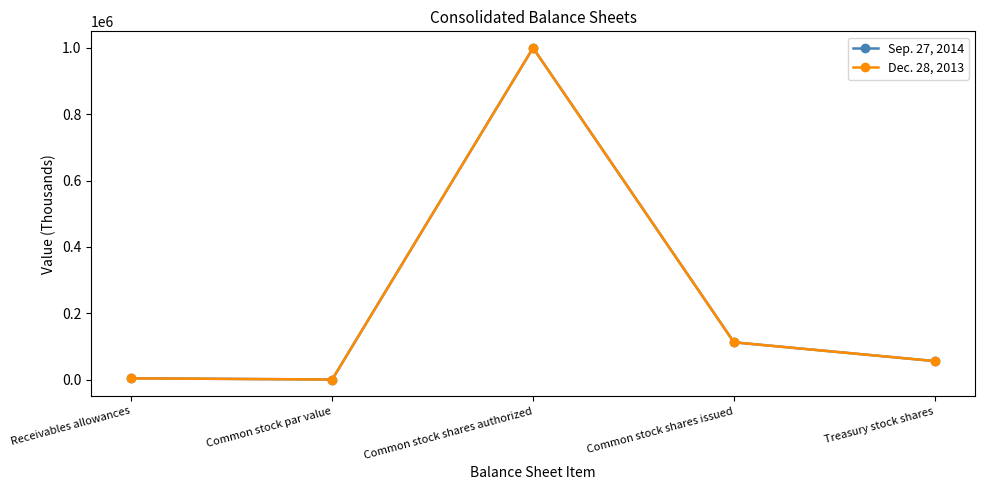

At which category is the sum across all series the highest?

Common stock shares authorized